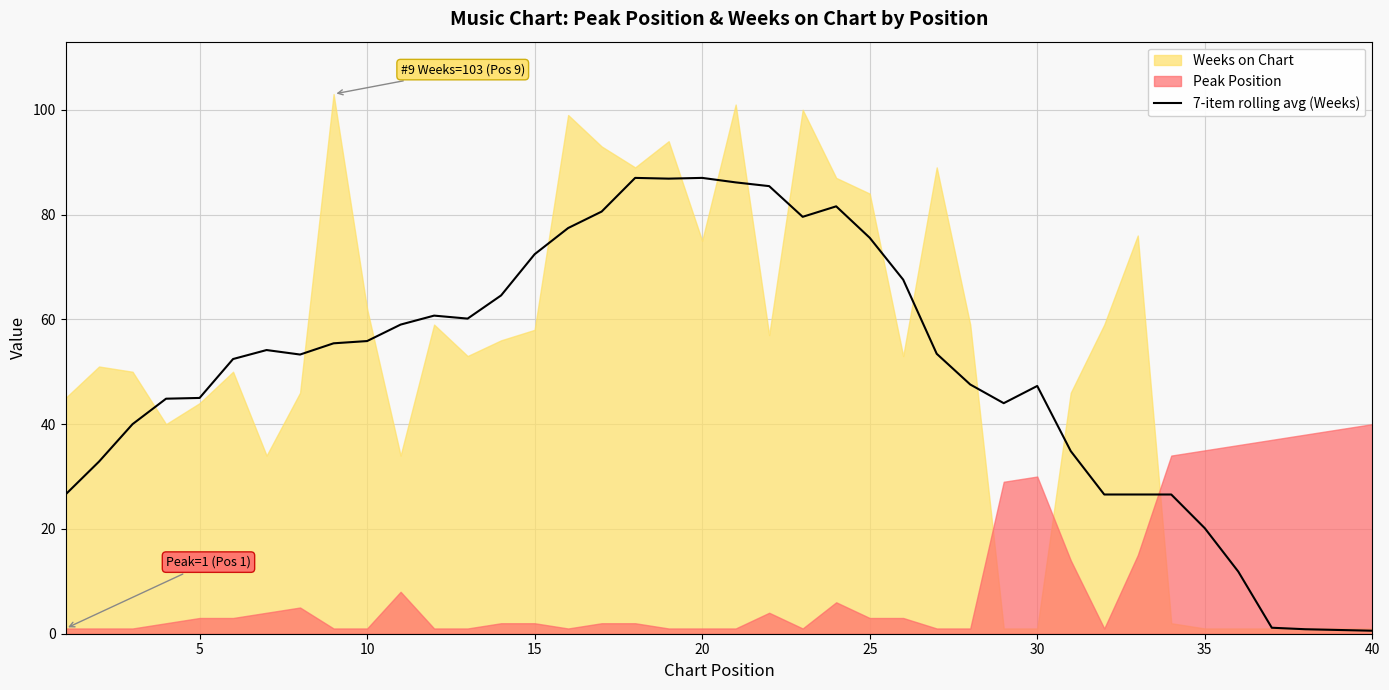

True or false: there are more than 0 points higher than both neighbors.

True